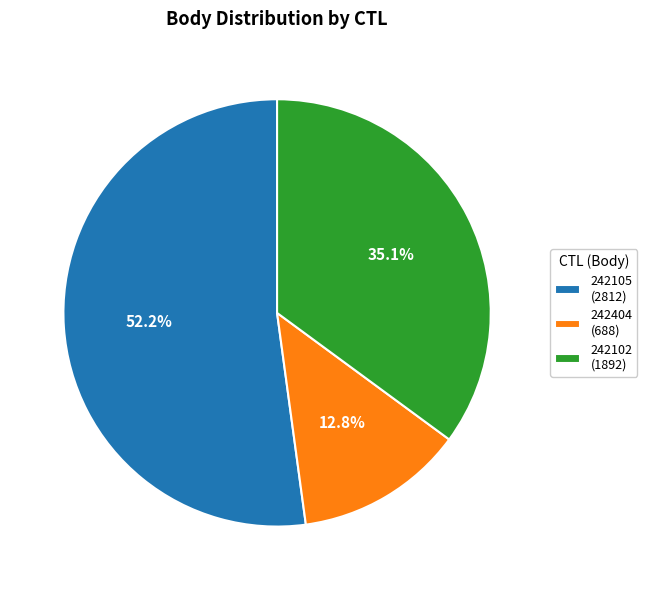

What is the majority slice?

242105